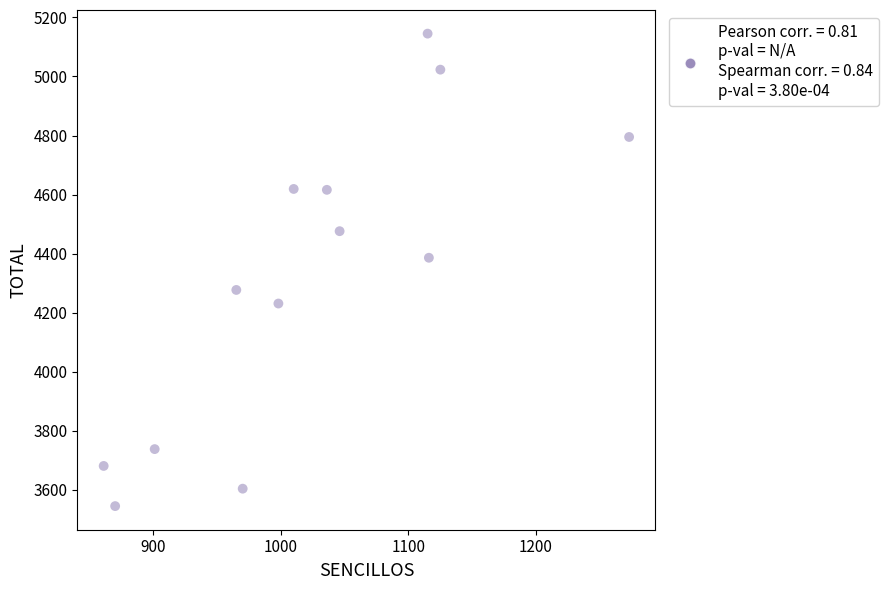

What is the range of Y values (max minus min)?

1600